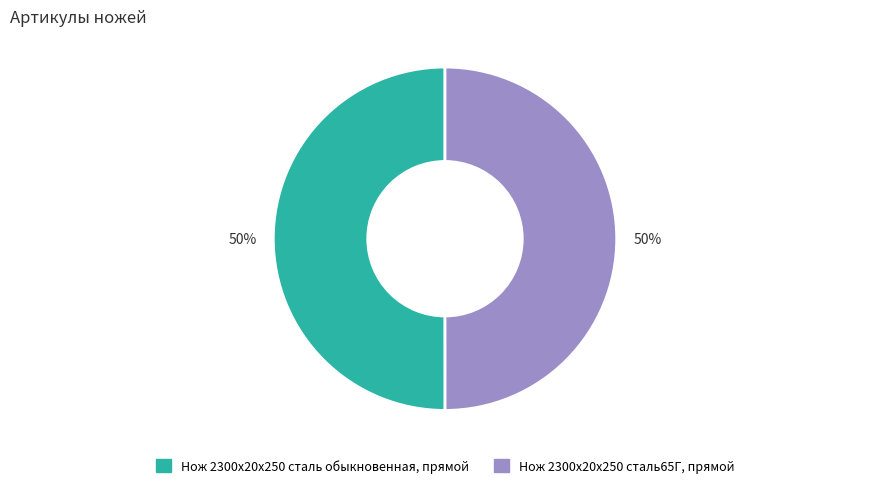

Do Нож 2300х20х250 сталь обыкновенная, прямой and Нож 2300х20х250 сталь65Г, прямой together represent more than half of the pie?

Yes